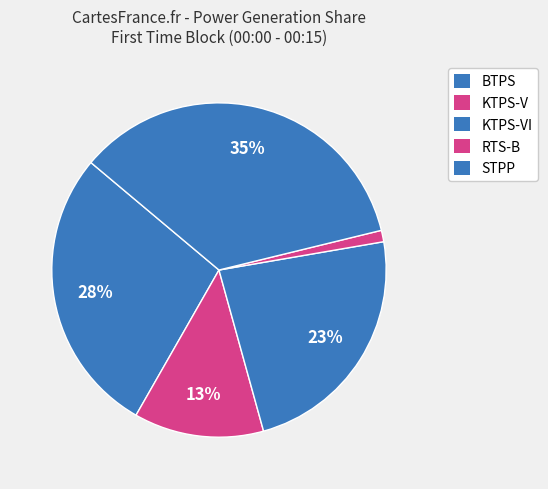

Which slice is the largest?

STPP